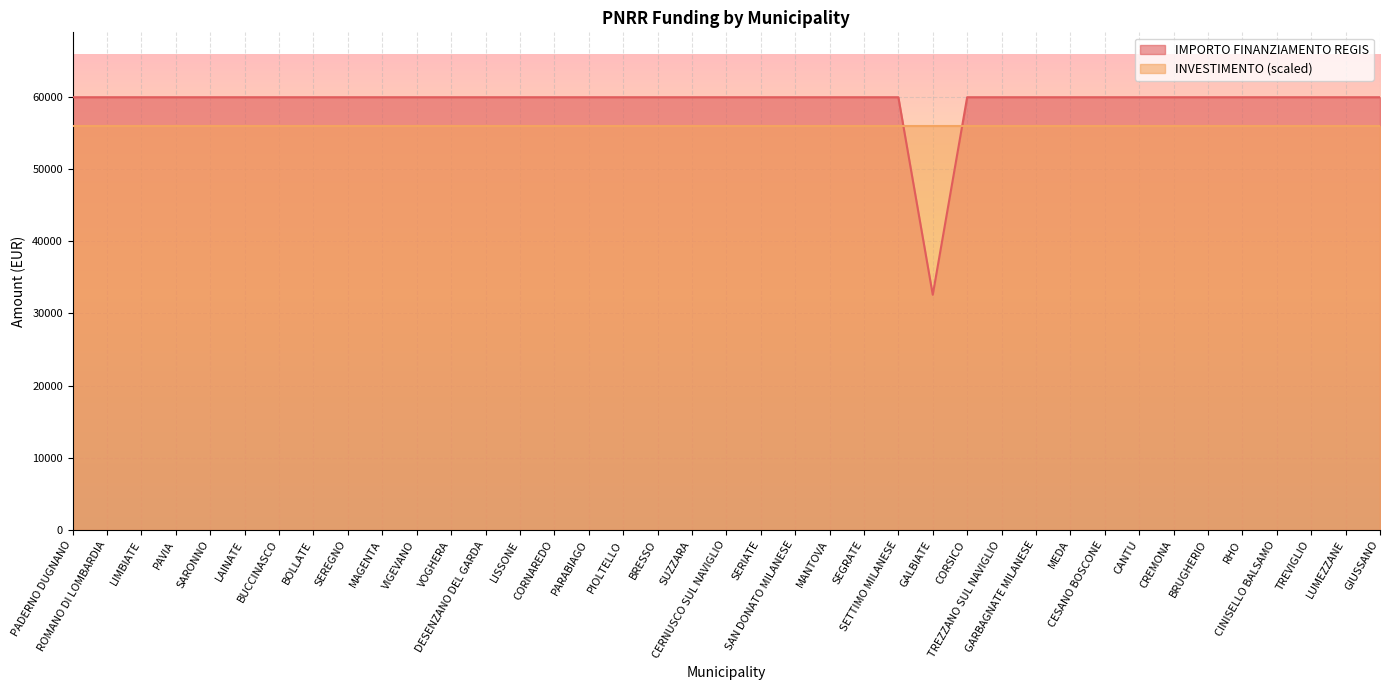

List the labels in order of value, smallest first.

GALBIATE, PADERNO DUGNANO, ROMANO DI LOMBARDIA, LIMBIATE, PAVIA, SARONNO, LAINATE, BUCCINASCO, BOLLATE, SEREGNO, MAGENTA, VIGEVANO, VOGHERA, DESENZANO DEL GARDA, LISSONE, CORNAREDO, PARABIAGO, PIOLTELLO, BRESSO, SUZZARA, CERNUSCO SUL NAVIGLIO, SERIATE, SAN DONATO MILANESE, MANTOVA, SEGRATE, SETTIMO MILANESE, CORSICO, TREZZANO SUL NAVIGLIO, GARBAGNATE MILANESE, MEDA, CESANO BOSCONE, CANTU, CREMONA, BRUGHERIO, RHO, CINISELLO BALSAMO, TREVIGLIO, LUMEZZANE, GIUSSANO